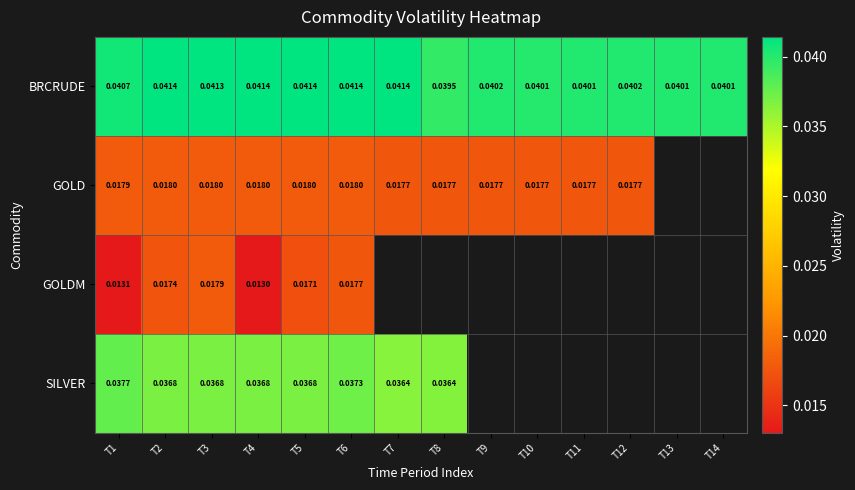

At which category is the sum across all series the highest?

T6